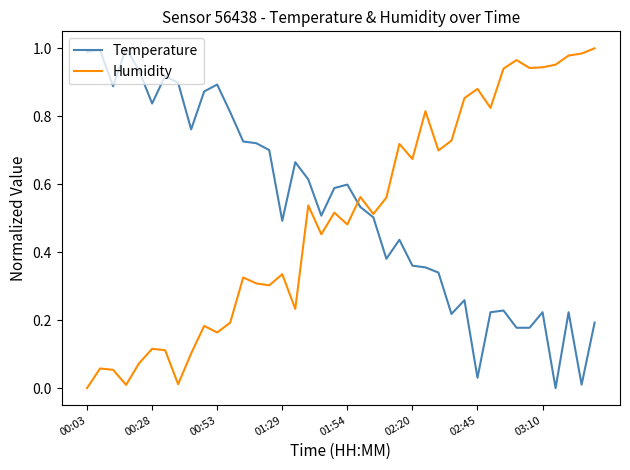

Does the chart have visible grid lines?

No